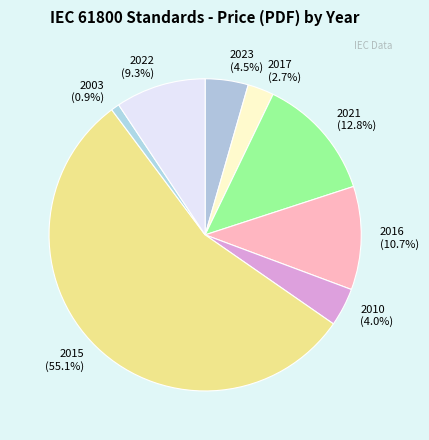

What is the smallest slice in the pie chart?

2003